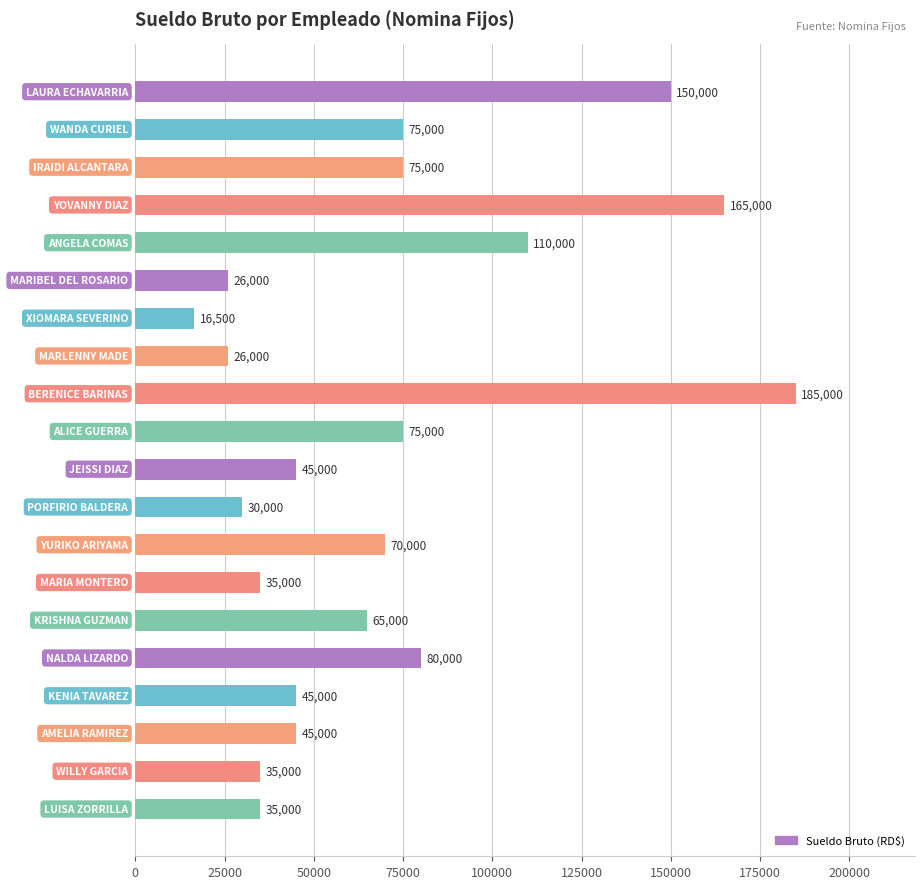

Reading top to bottom, extract all data points from this chart.

150000	75000	75000	165000	110000	26000	16500	26000	185000	75000	45000	30000	70000	35000	65000	80000	45000	45000	35000	35000